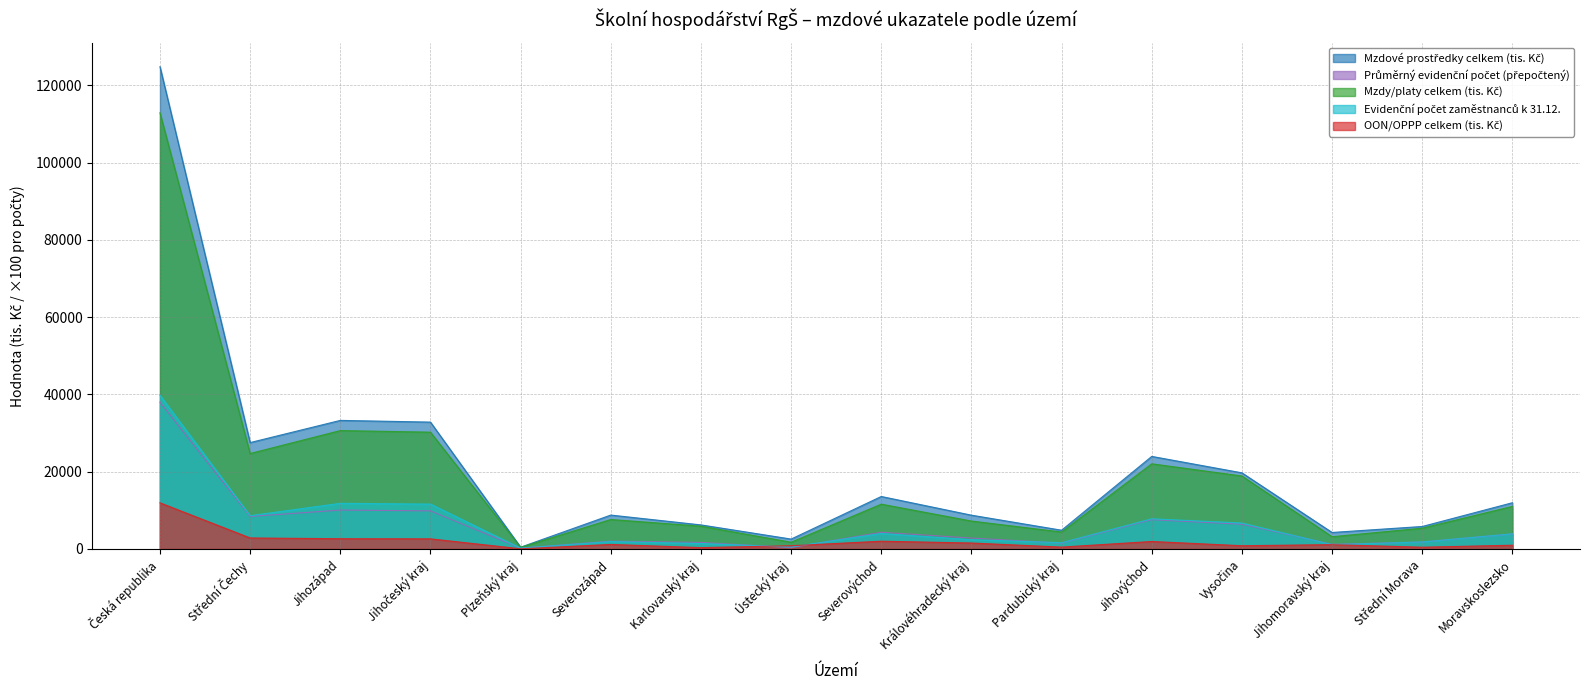

At how many categories does at least one series exceed 65783?

1